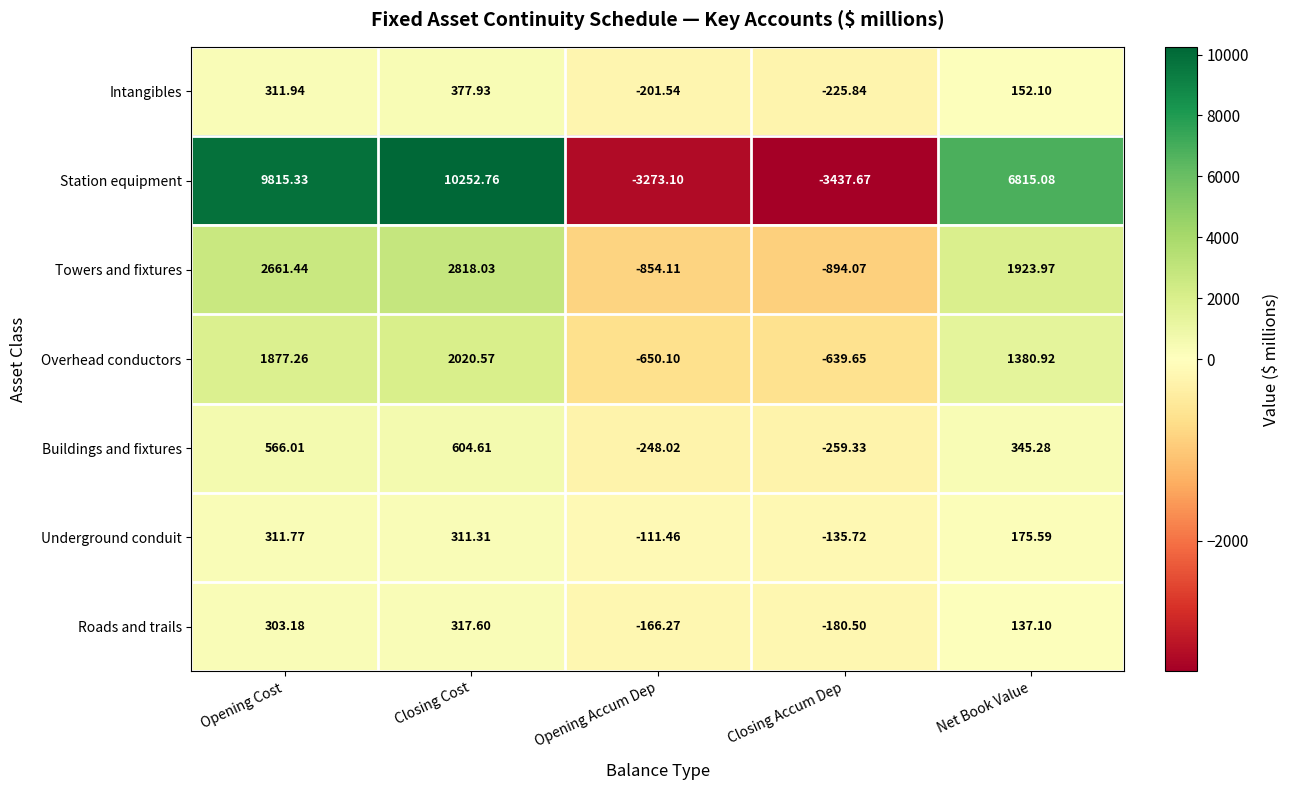

At which category does the chart reach its minimum across all series?

Closing Accum Dep